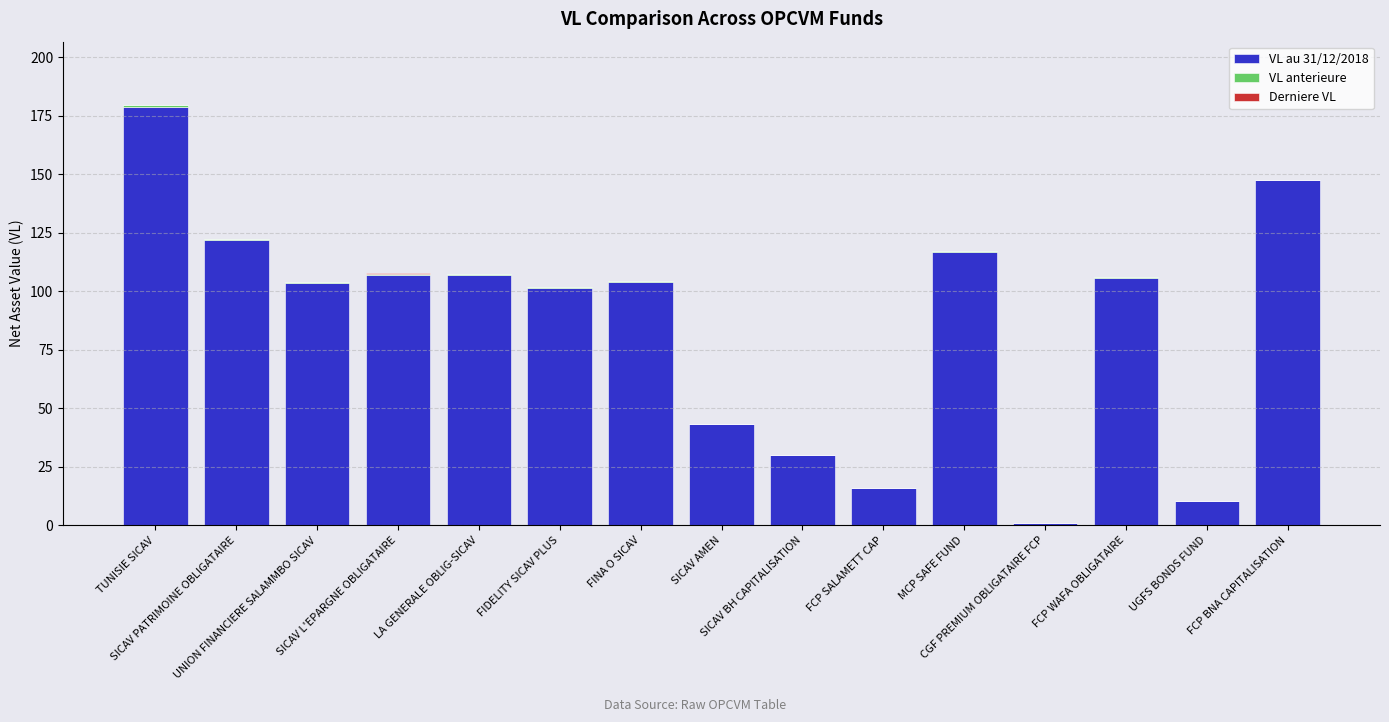

What is the highest value of the VL au 31/12/2018 series?

178.9